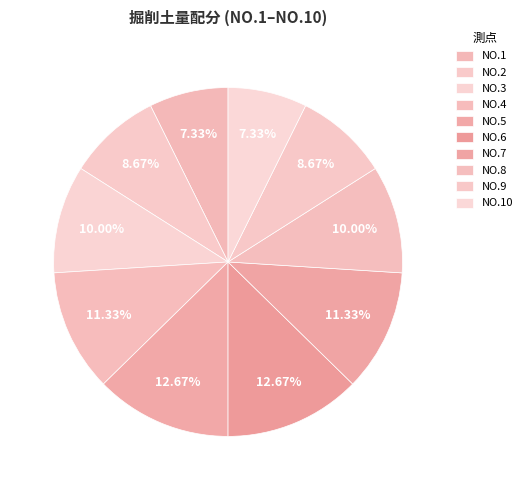

Count the number of slices in the pie.

10